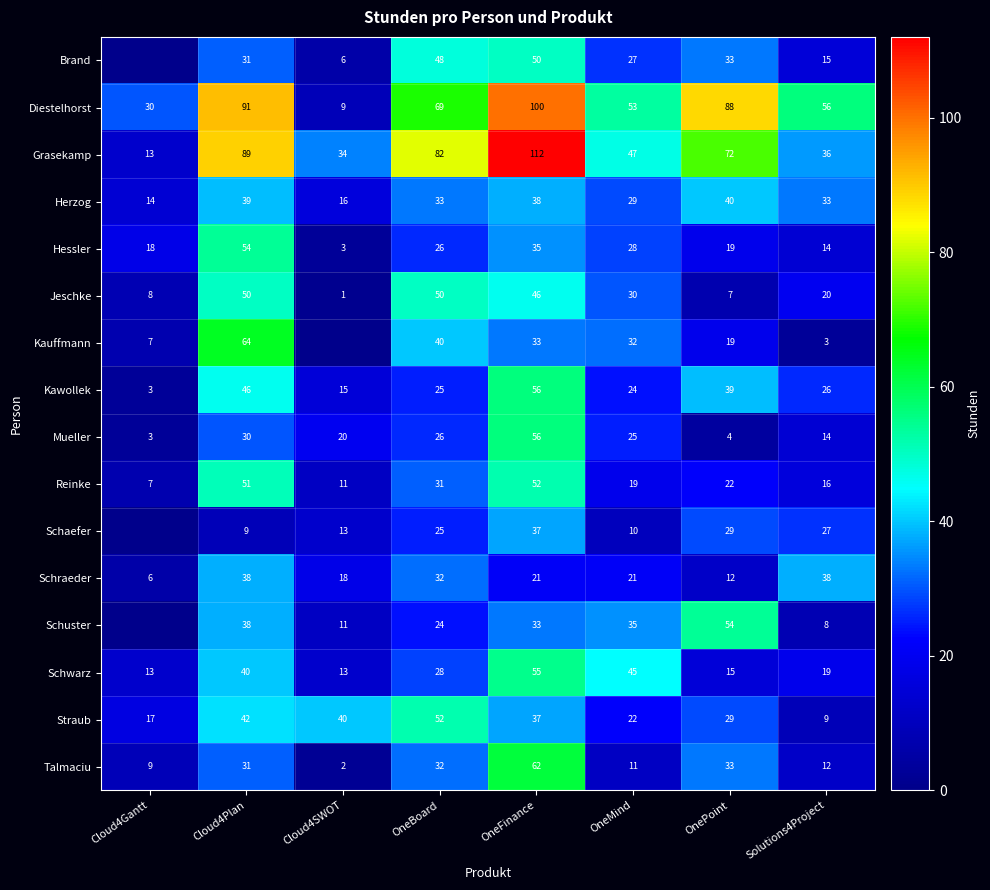

What is the difference between the maximum and minimum values in the Straub series?

43